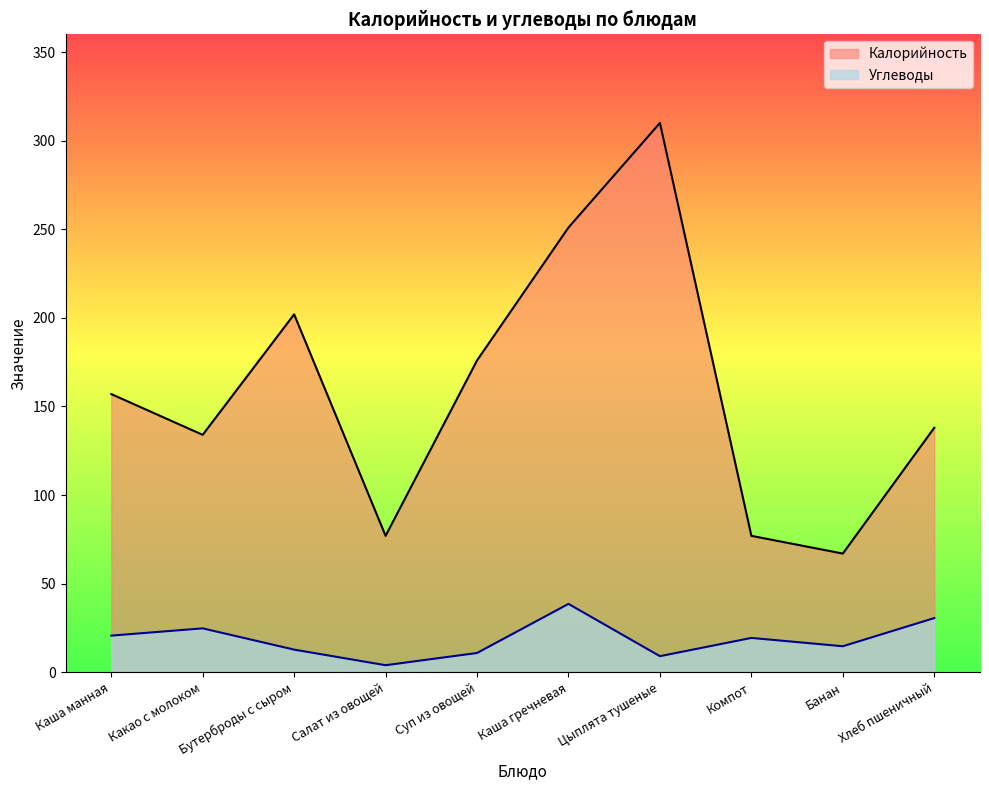

What is the label of the 6th point from the right?

Суп из овощей